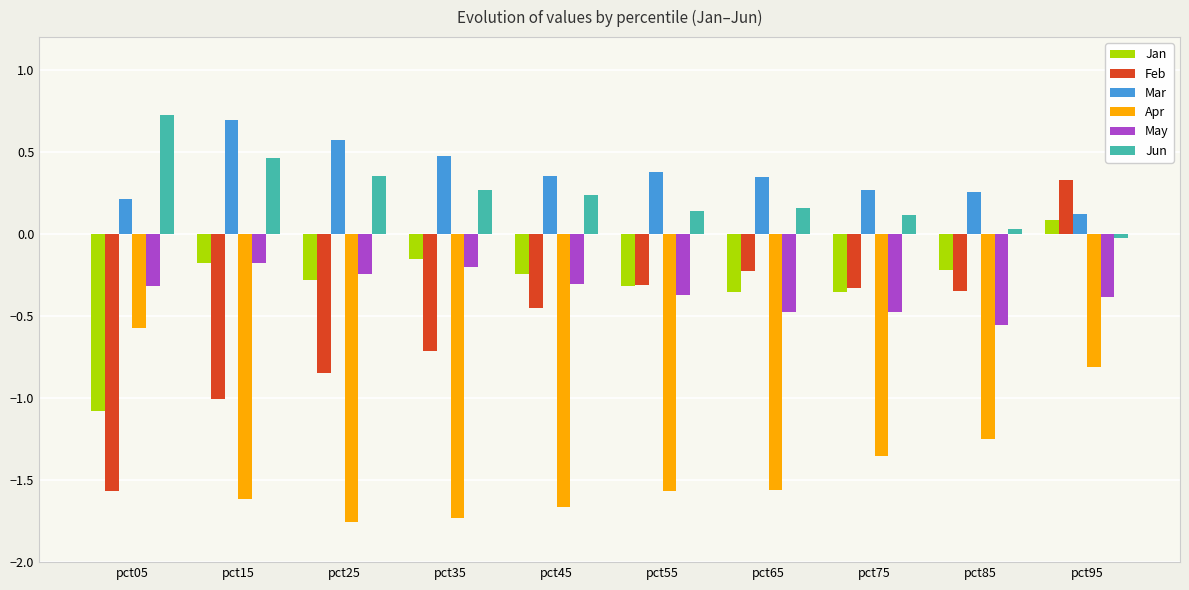

True or false: Feb has a value of 0.3 at pct95.

True